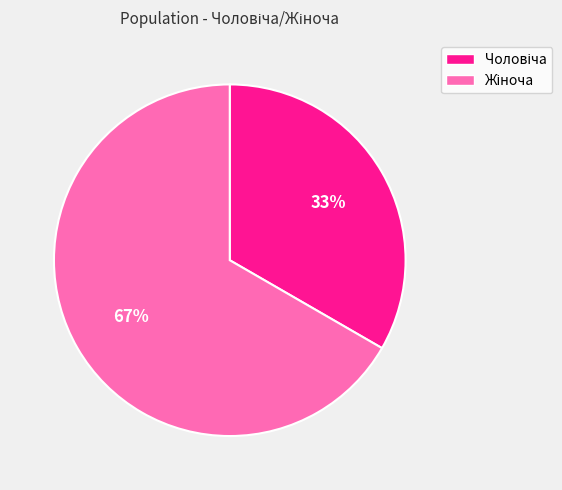

To the nearest percent, what is the average slice percentage?

50%